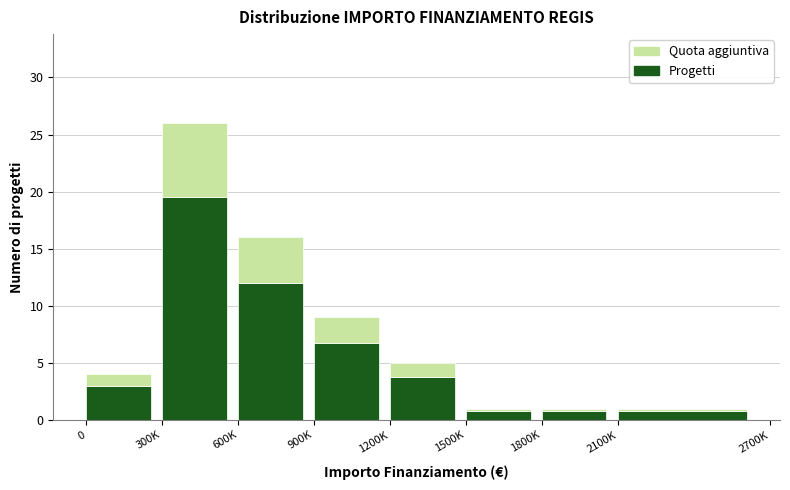

Reading right to left, what are the values for Progetti?

2100K=0.8	1800K=0.8	1500K=0.8	1200K=3.8	900K=6.8	600K=12.0	300K=19.5	0=3.0